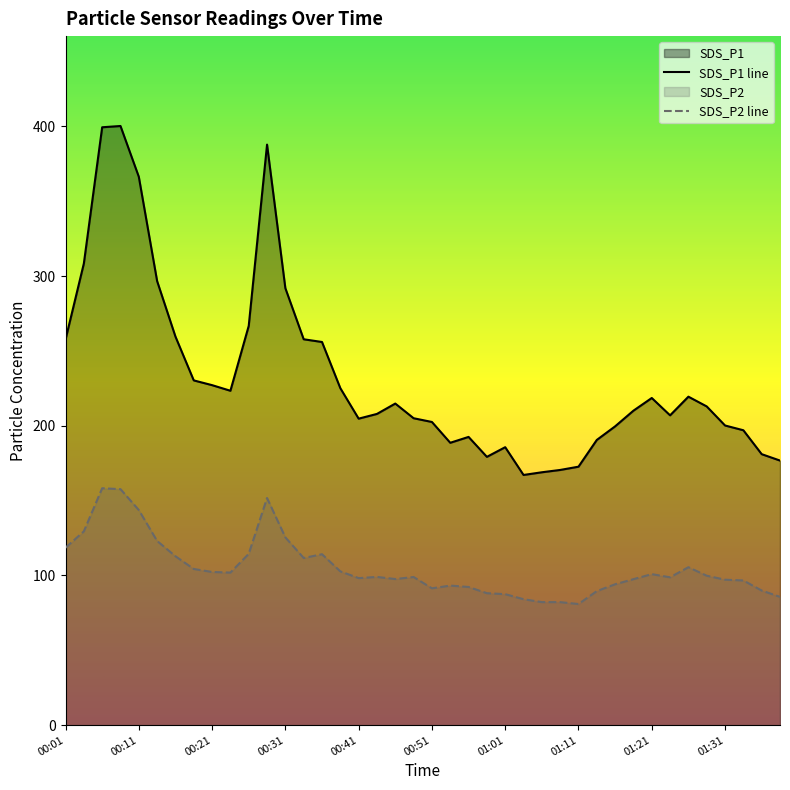

Which series has the largest range (max minus min)?

SDS_P1 line